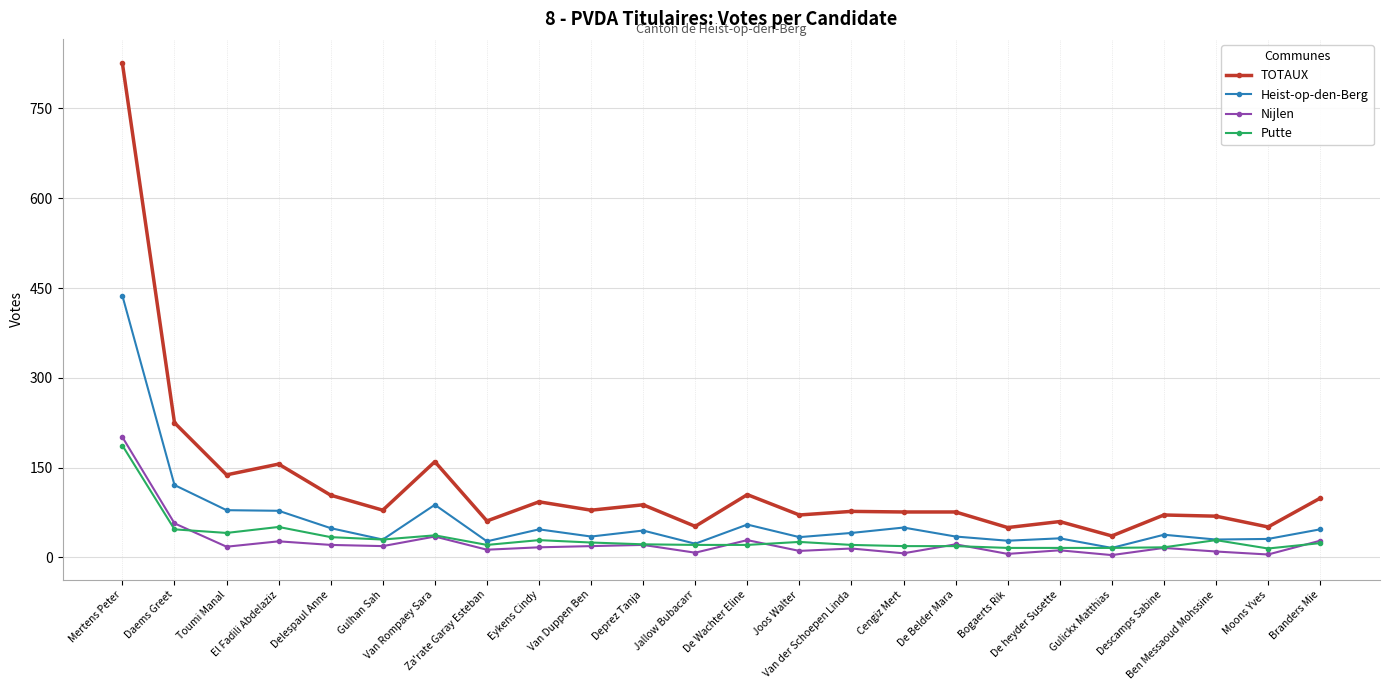

True or false: Heist-op-den-Berg and TOTAUX cross at least once.

False